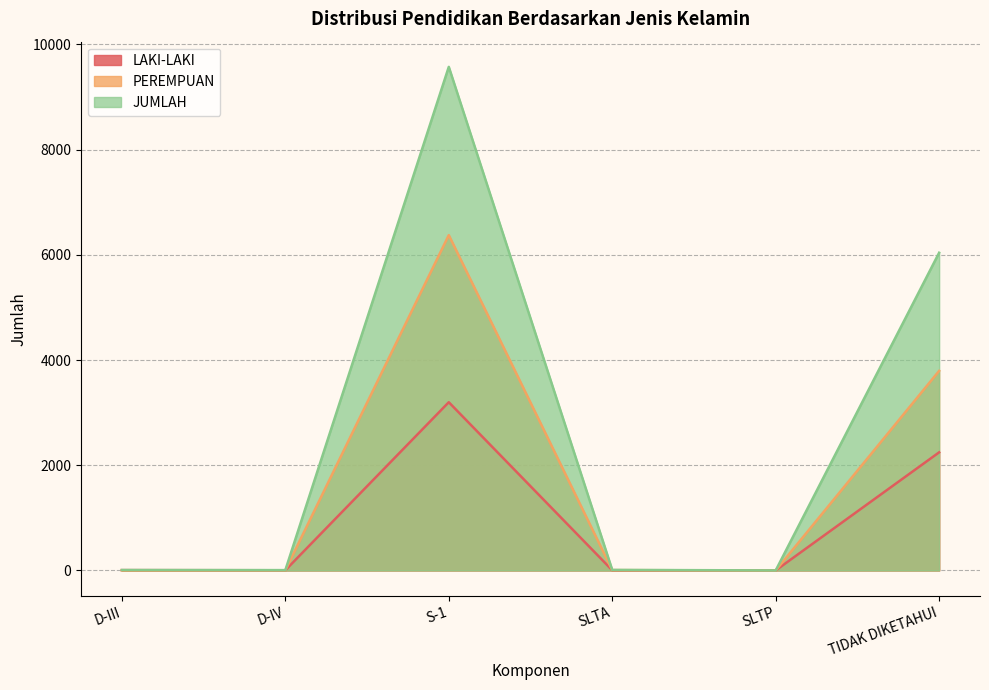

What is the value of the JUMLAH point at the 3rd from the left?

9575